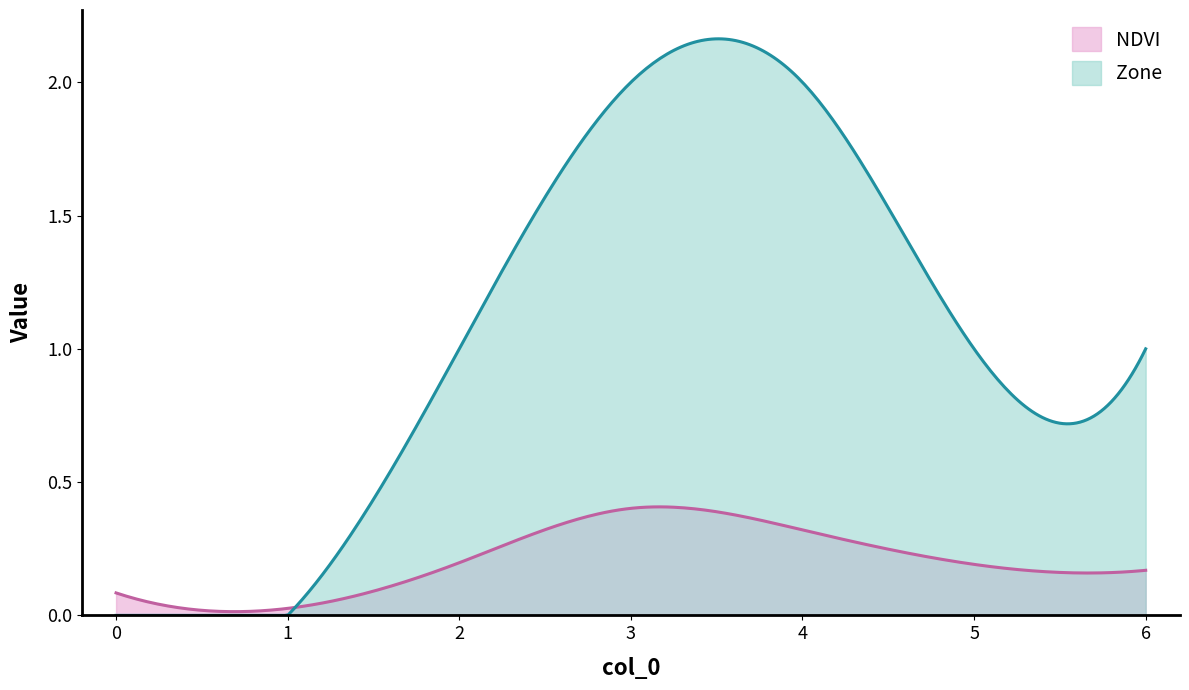

What are all the series names shown in the legend?

NDVI, Zone